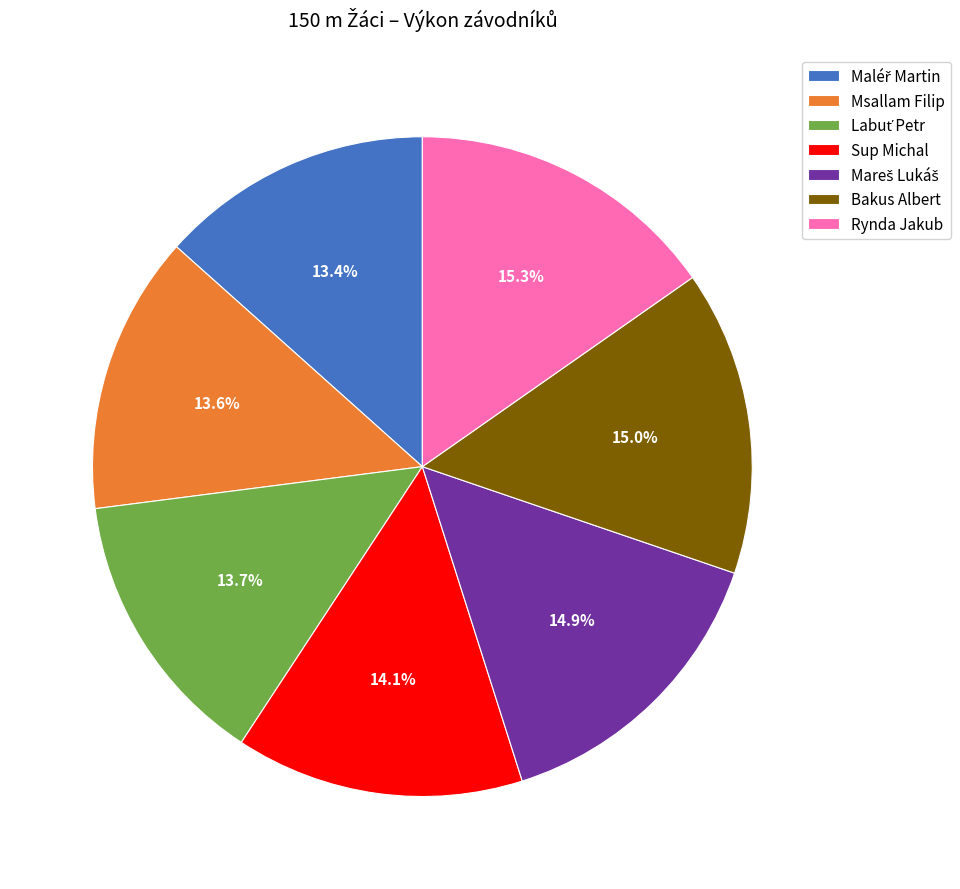

Which has a higher value, Sup Michal or Rynda Jakub?

Rynda Jakub